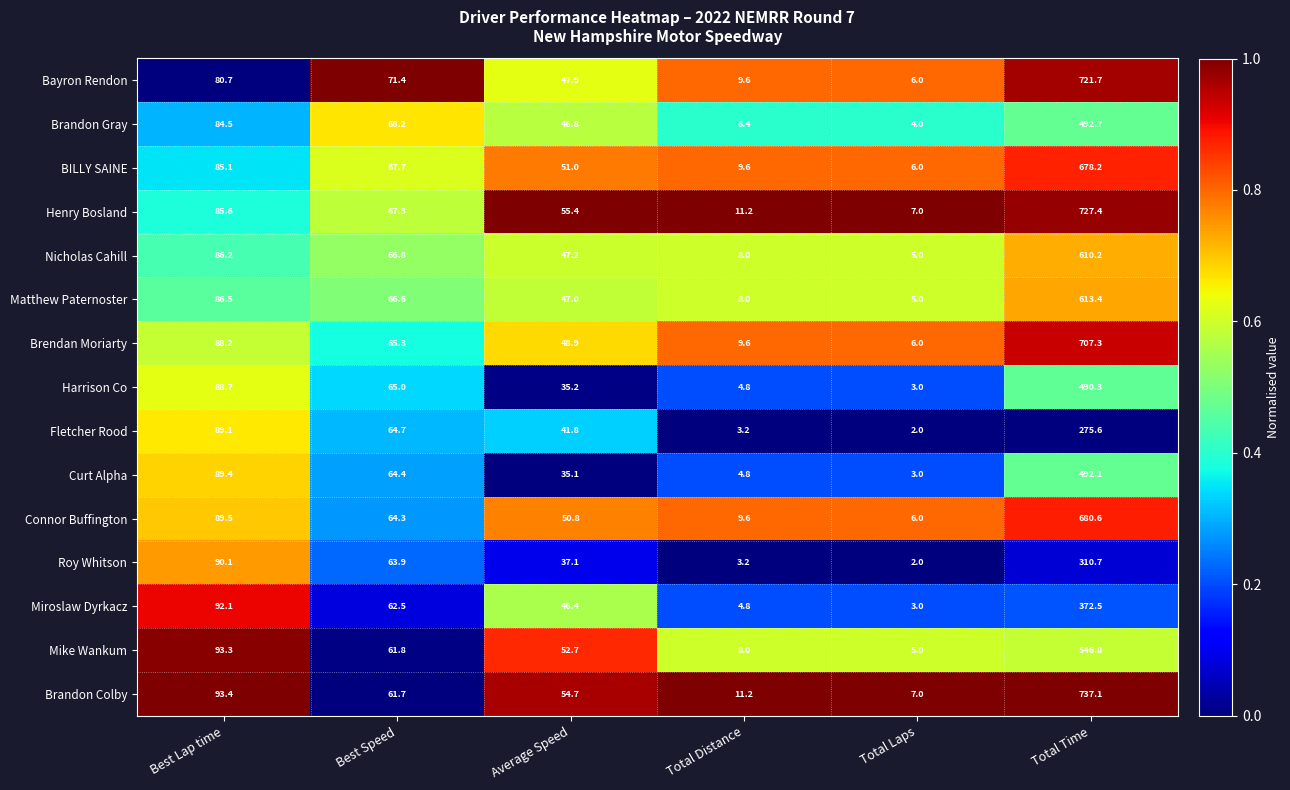

Rank the series by their maximum value, from lowest to highest.

Fletcher Rood, Roy Whitson, Miroslaw Dyrkacz, Harrison Co, Curt Alpha, Brandon Gray, Mike Wankum, Nicholas Cahill, Matthew Paternoster, BILLY SAINE, Connor Buffington, Brendan Moriarty, Bayron Rendon, Henry Bosland, Brandon Colby